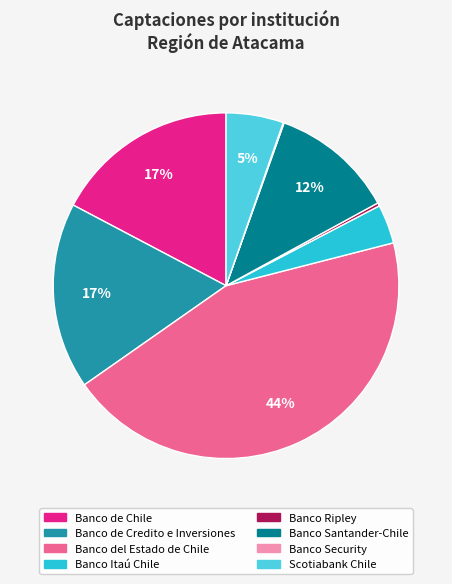

Is Banco Itaú Chile the majority of the pie?

No